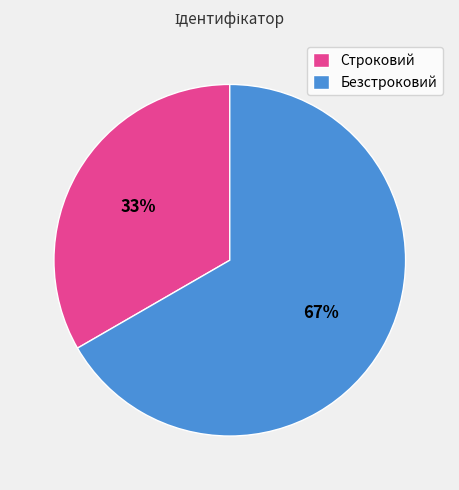

To the nearest percent, what percentage of the pie is Строковий?

33%